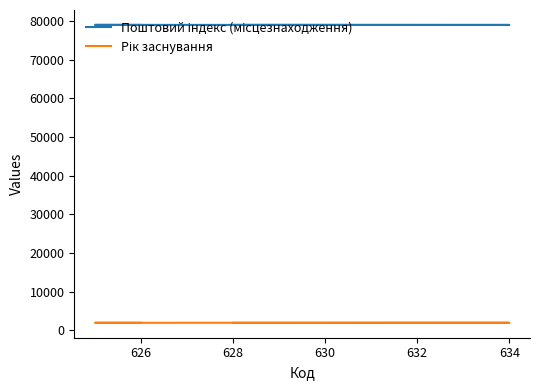

At how many categories does at least one series exceed 5356?

4